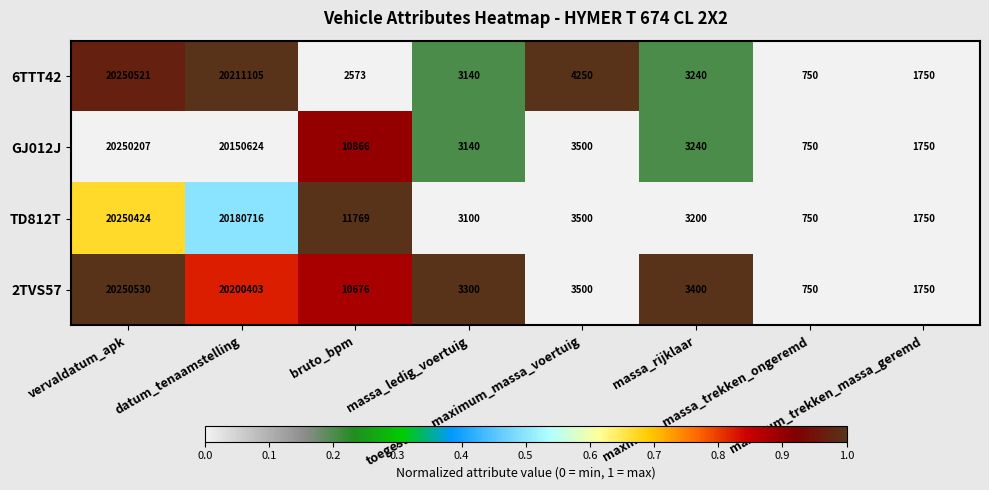

How many categories are shown in the chart?

8